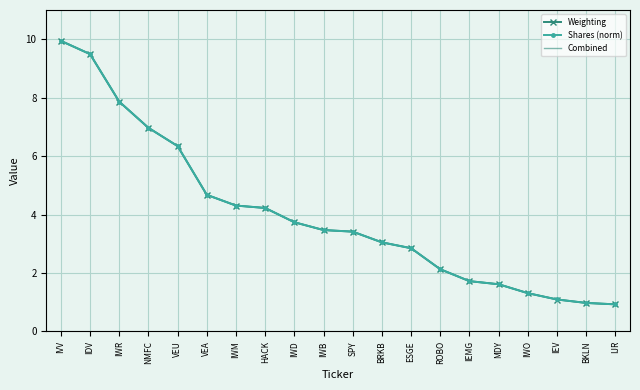

Which series has the widest spread of values?

Weighting